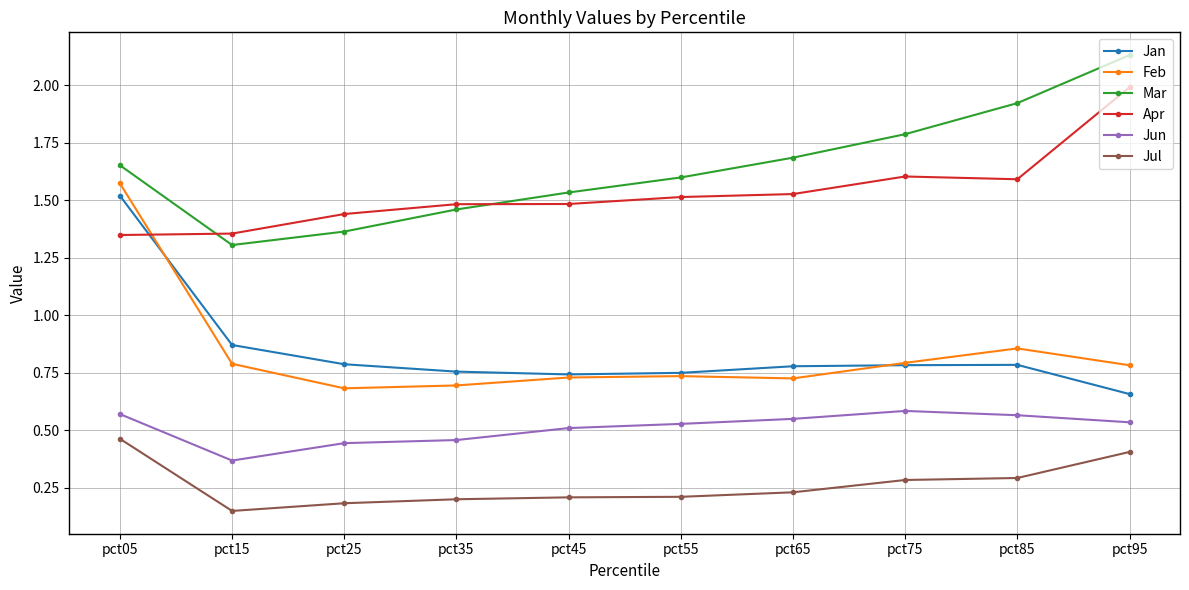

Is the value of Feb at pct25 greater than the value of Jan at pct85?

No